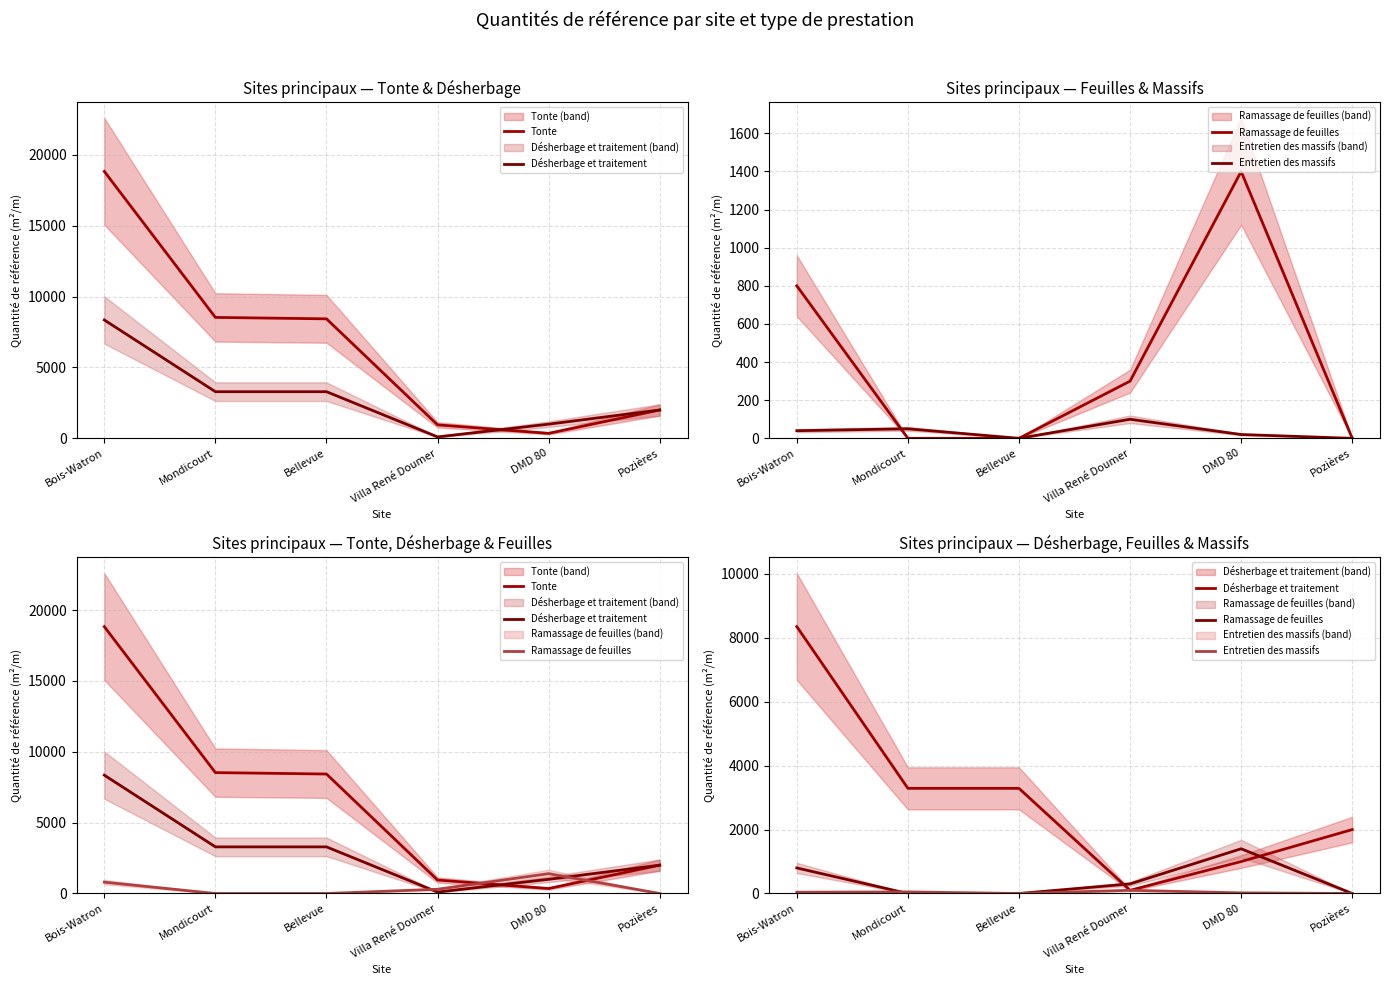

Is the value of Désherbage et traitement at Bois-Watron greater than the value of Tonte at Bois-Watron?

No